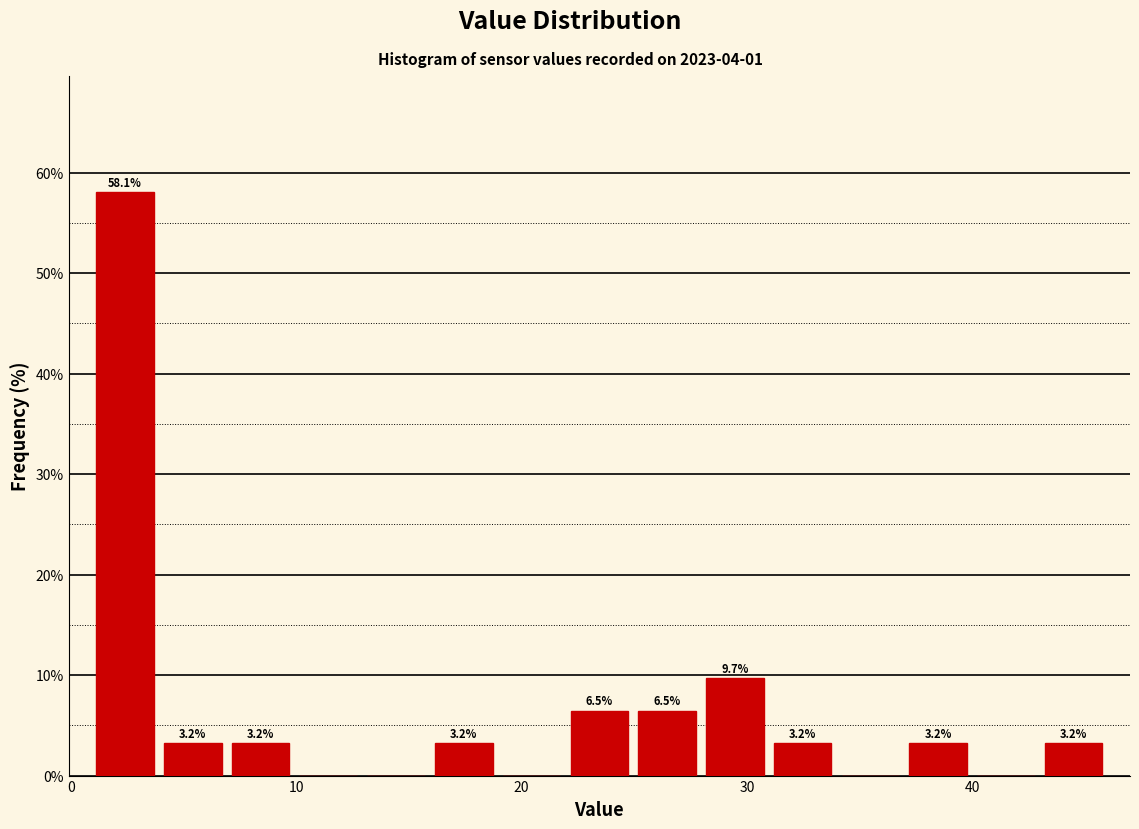

Around what value on the x-axis is the tallest bar? Give the approximate position of its centre, as read against the axis.

2